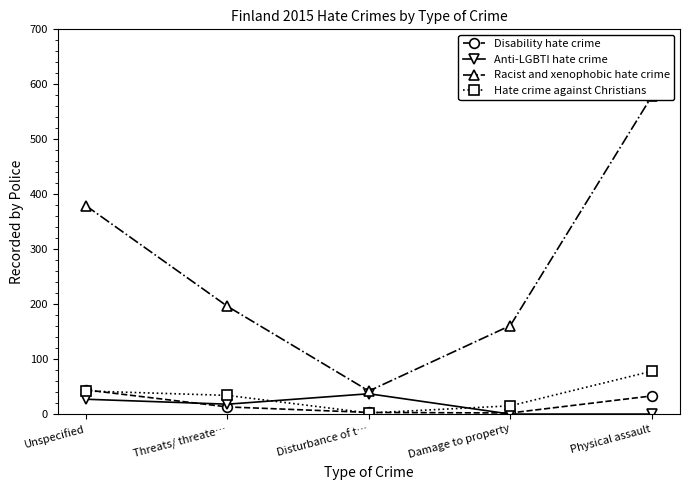

Which has a higher value, Disturbance of t… or Damage to property?

Disturbance of t…